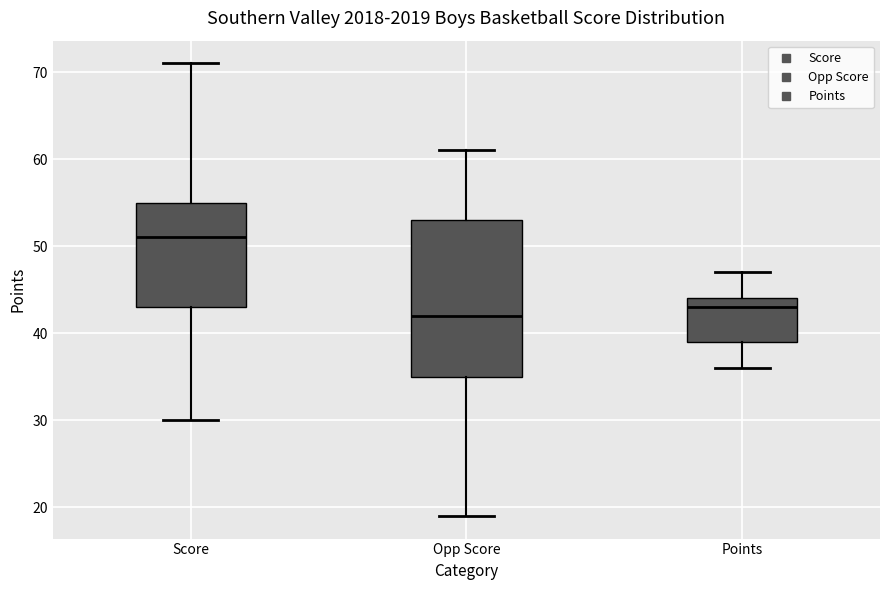

Which box has the lowest median line?

Opp Score